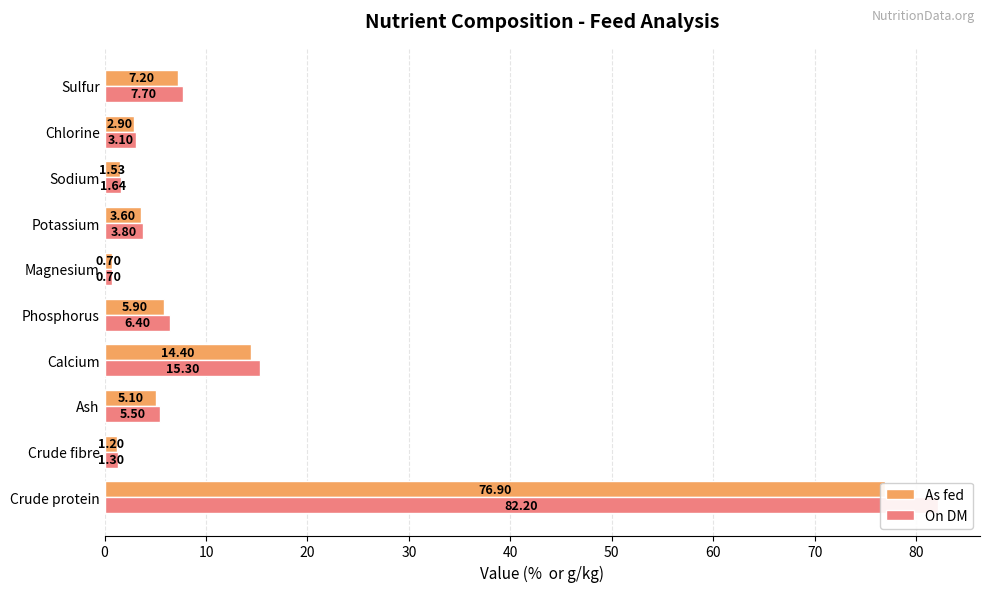

Which series has the largest total across all categories?

On DM